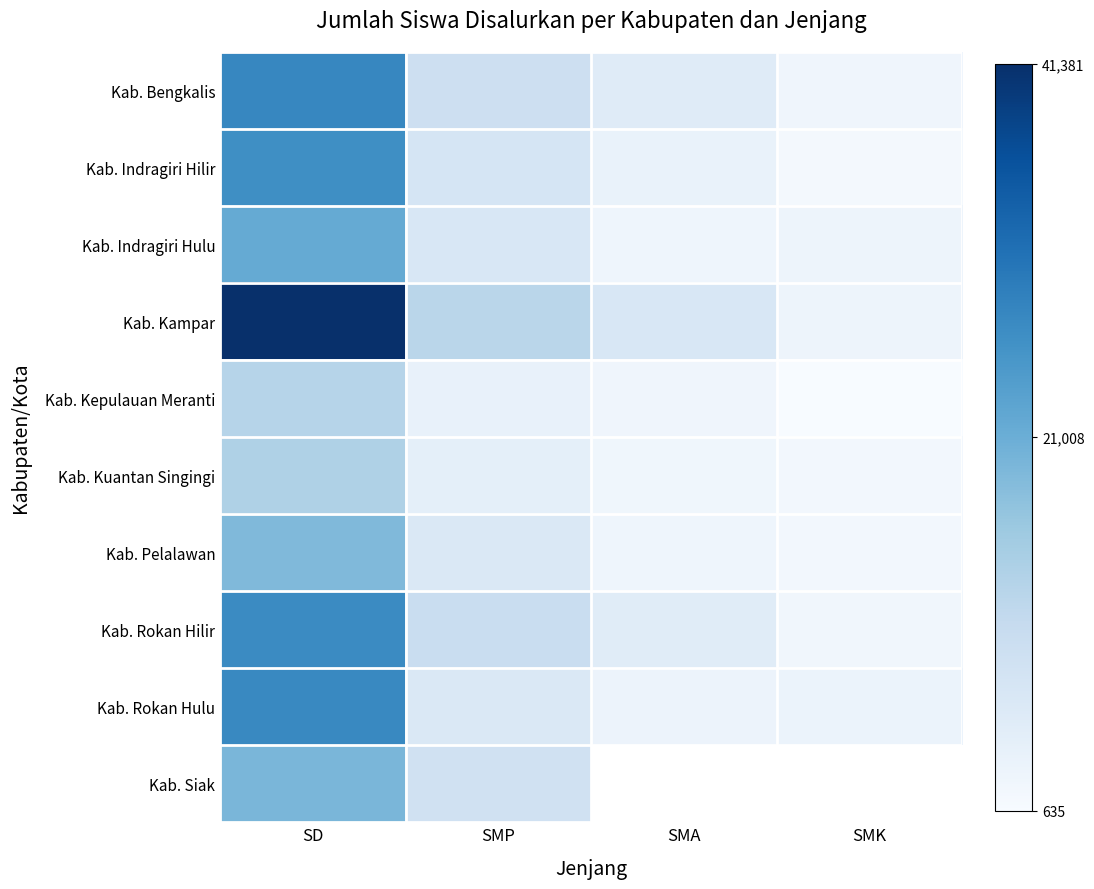

At how many categories does at least one series exceed 14360?

1